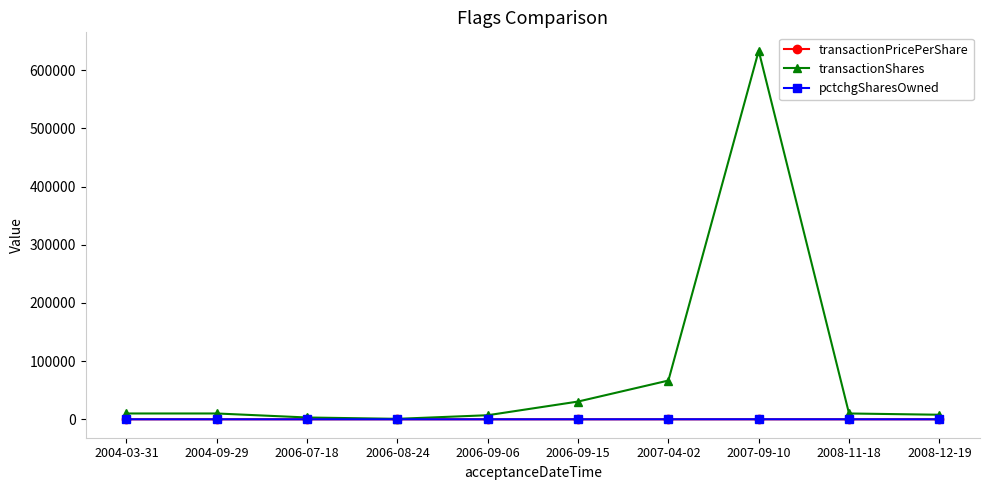

At which category is the sum across all series the highest?

2007-09-10